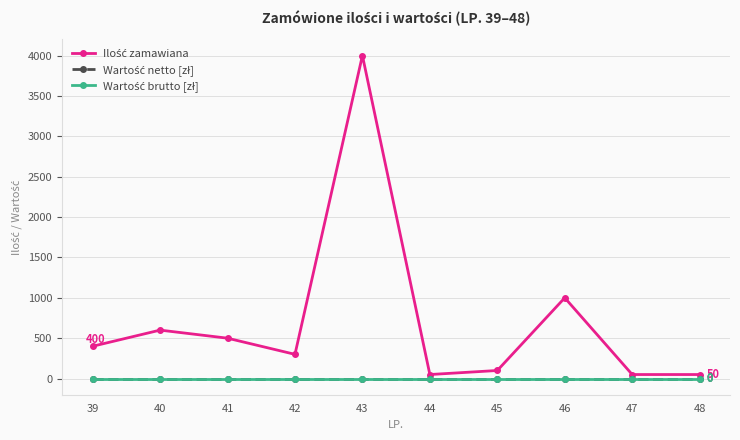

True or false: Wartość brutto [zł] has more than 2 points higher than both neighbors.

False